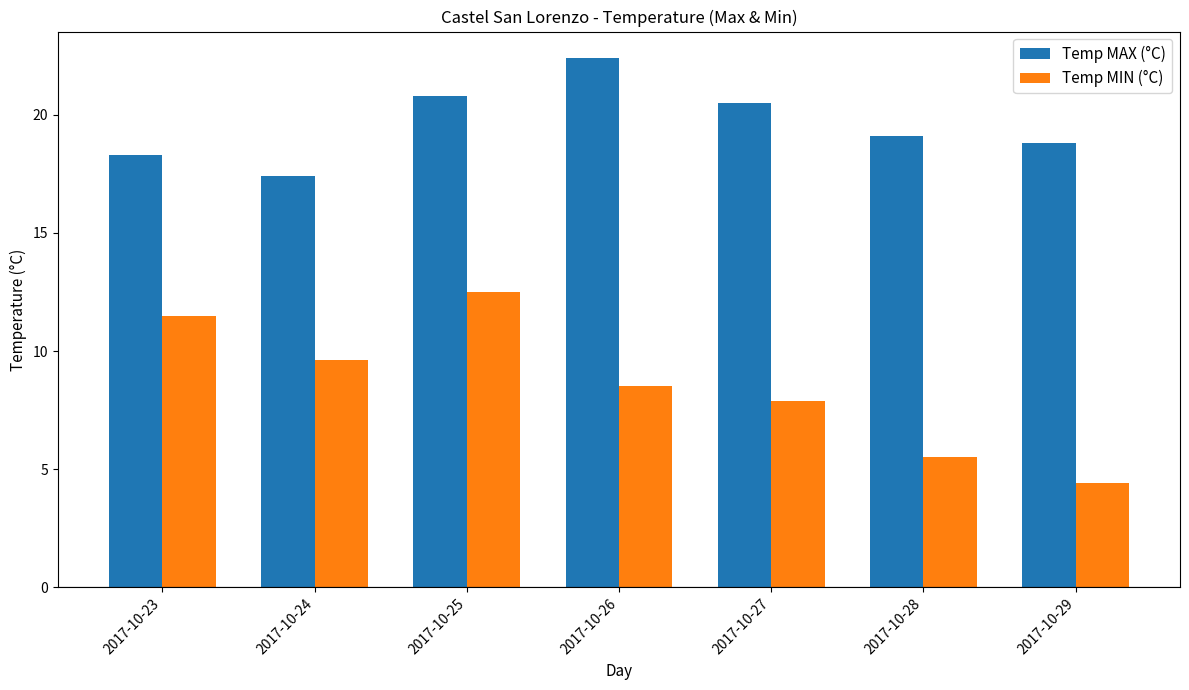

List the labels in order of Temp MIN (°C) value, smallest first.

2017-10-29, 2017-10-28, 2017-10-27, 2017-10-26, 2017-10-24, 2017-10-23, 2017-10-25